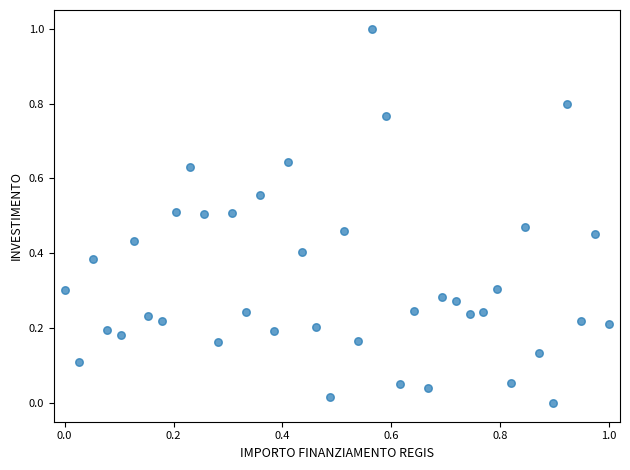

What is the range of X values (max minus min)?

1.0